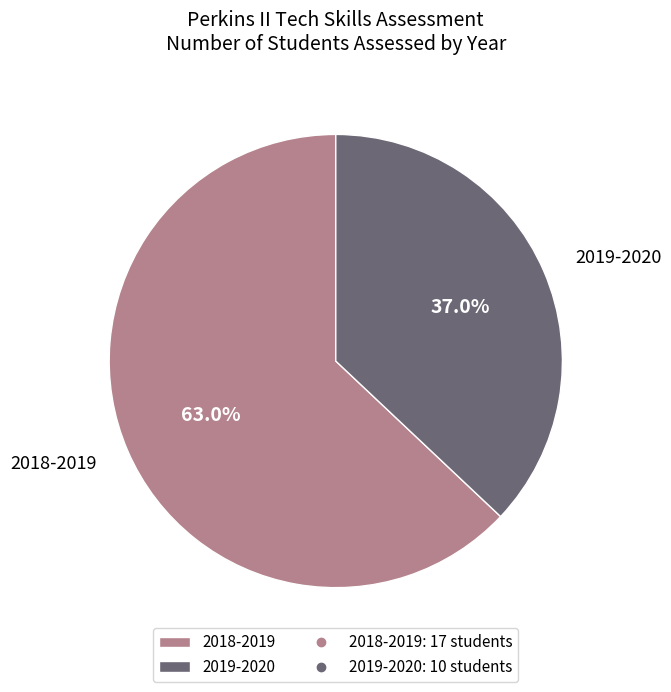

To the nearest percent, what portion does 2019-2020 represent?

37%